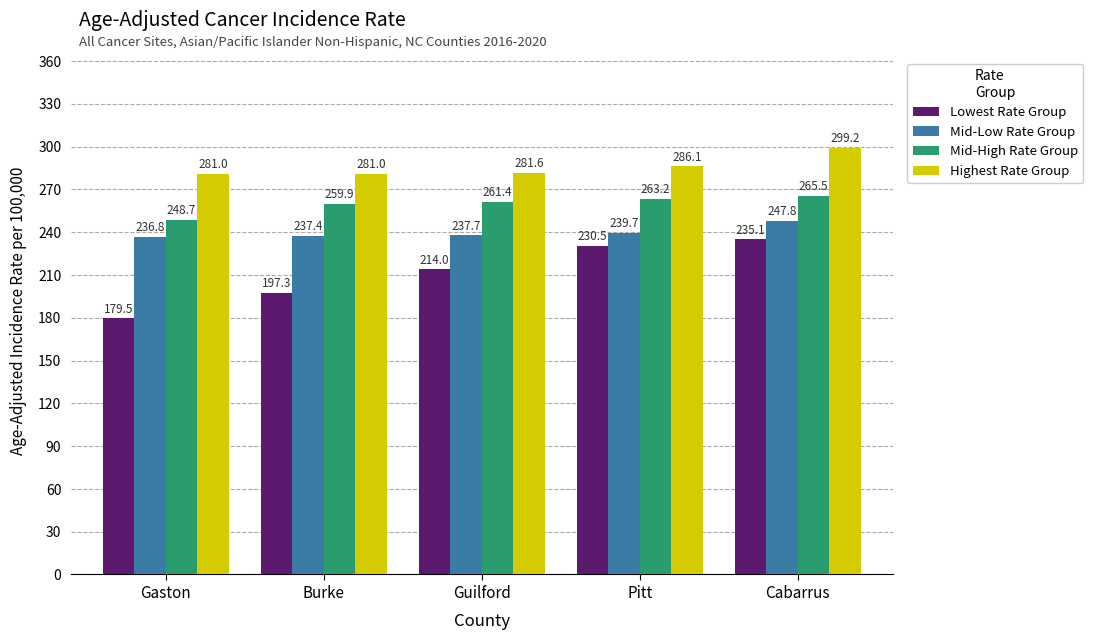

What is the label of the 2nd bar from the left?

Burke